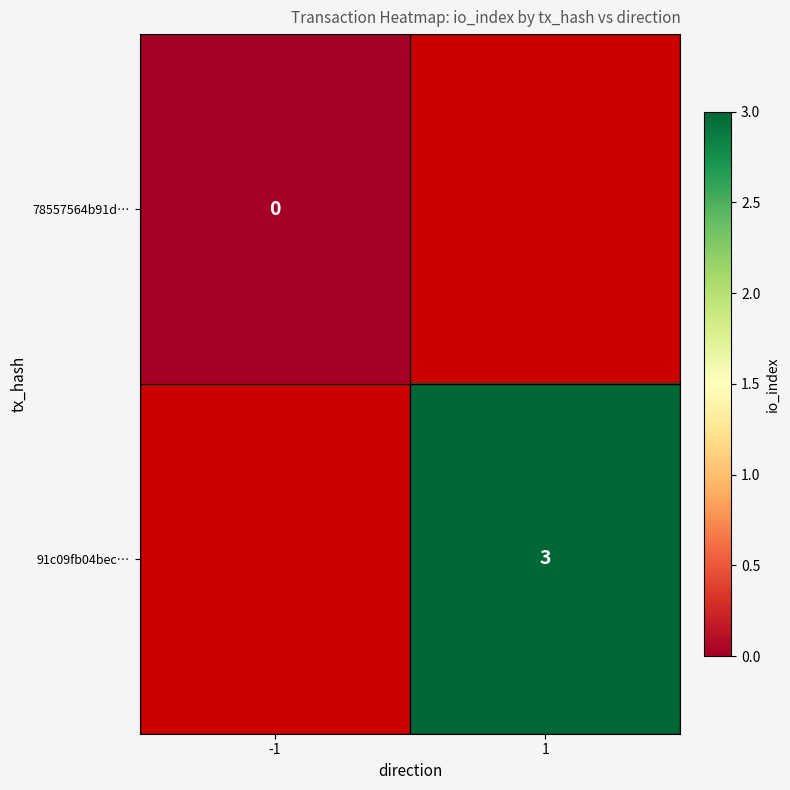

Is it true that 91c09fb04bec… equals 3 at 1?

True